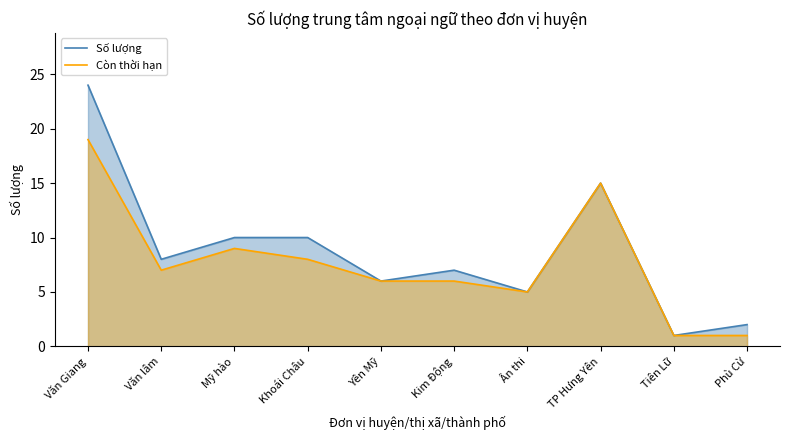

At which category does the chart reach its minimum across all series?

Tiên Lữ